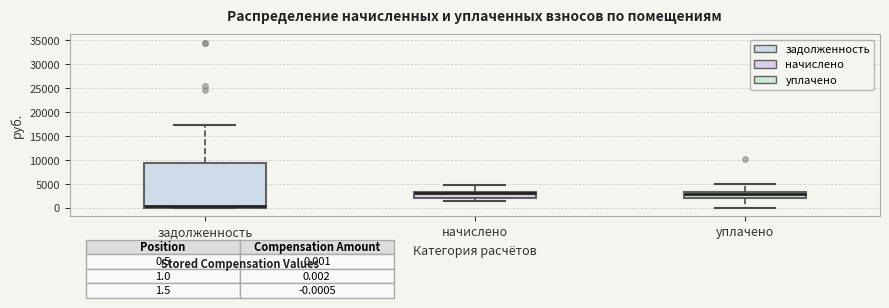

Which box is the tallest, from its lower edge to its upper edge?

задолженность